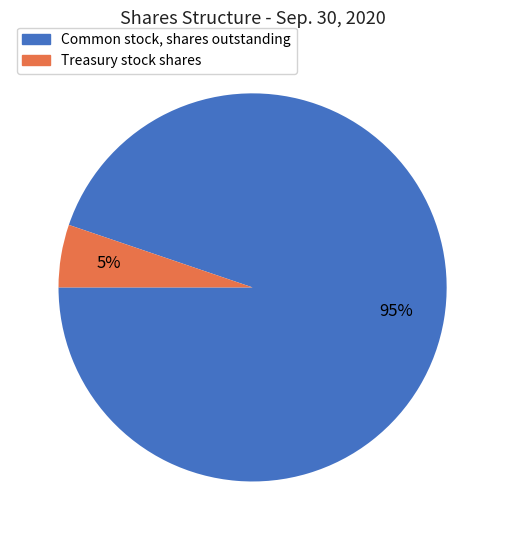

True or false: Common stock, shares outstanding accounts for 95% of the total.

True